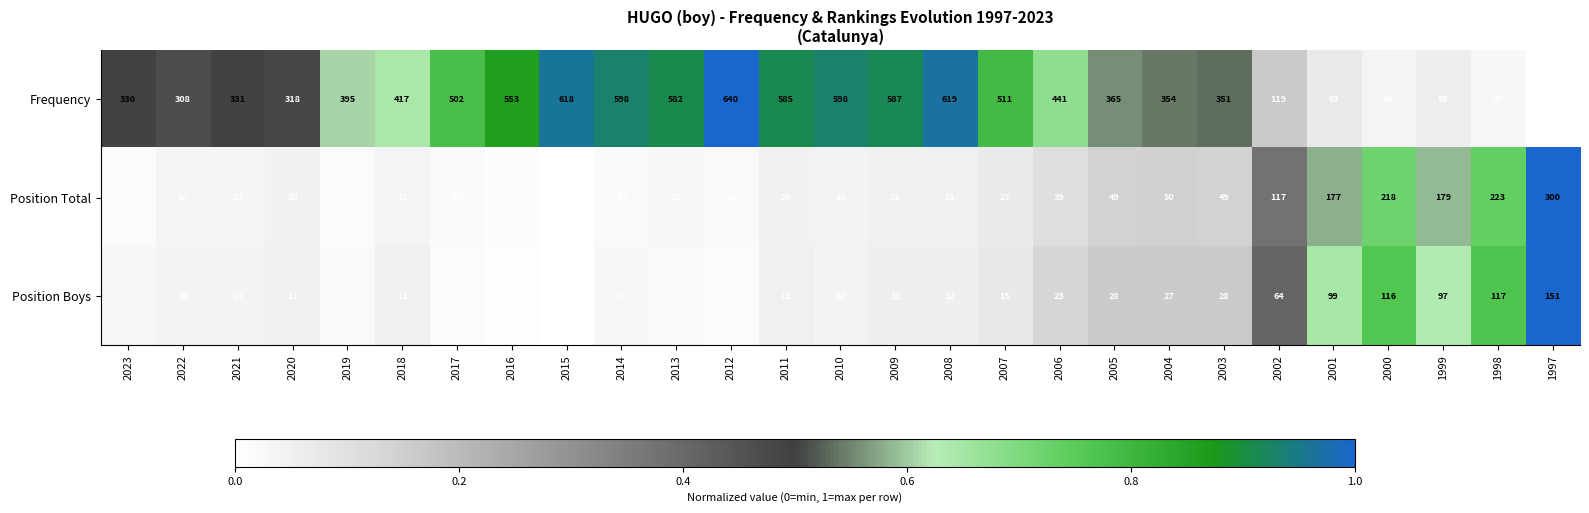

How many series are shown in this chart?

3